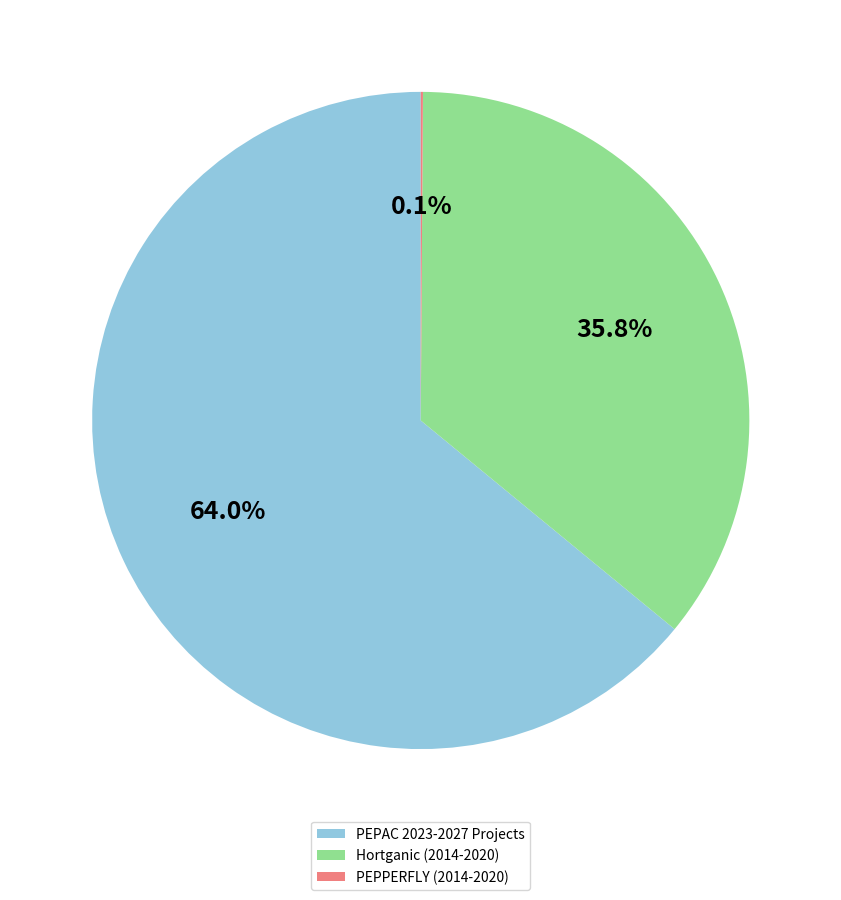

What is the largest slice in the pie chart?

PEPAC 2023-2027 Projects